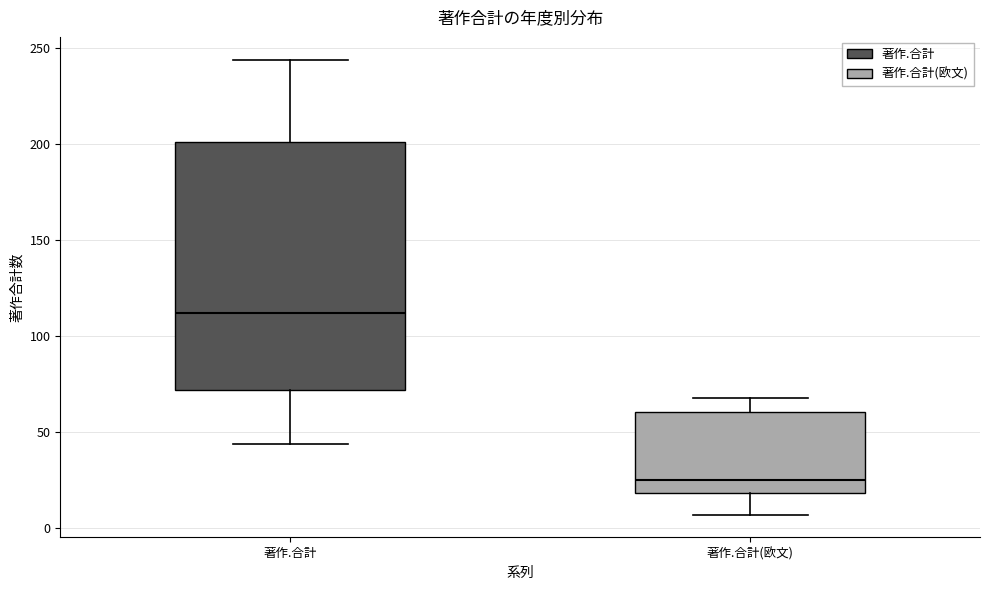

Which box has the lowest median line?

著作.合計(欧文)